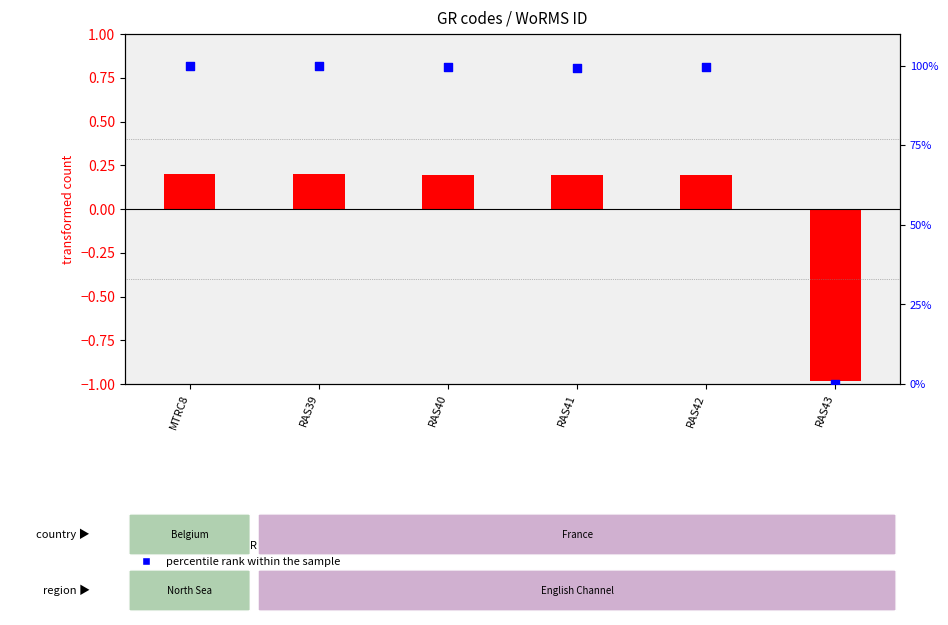

Which series has the largest total across all categories?

percentile rank within the sample